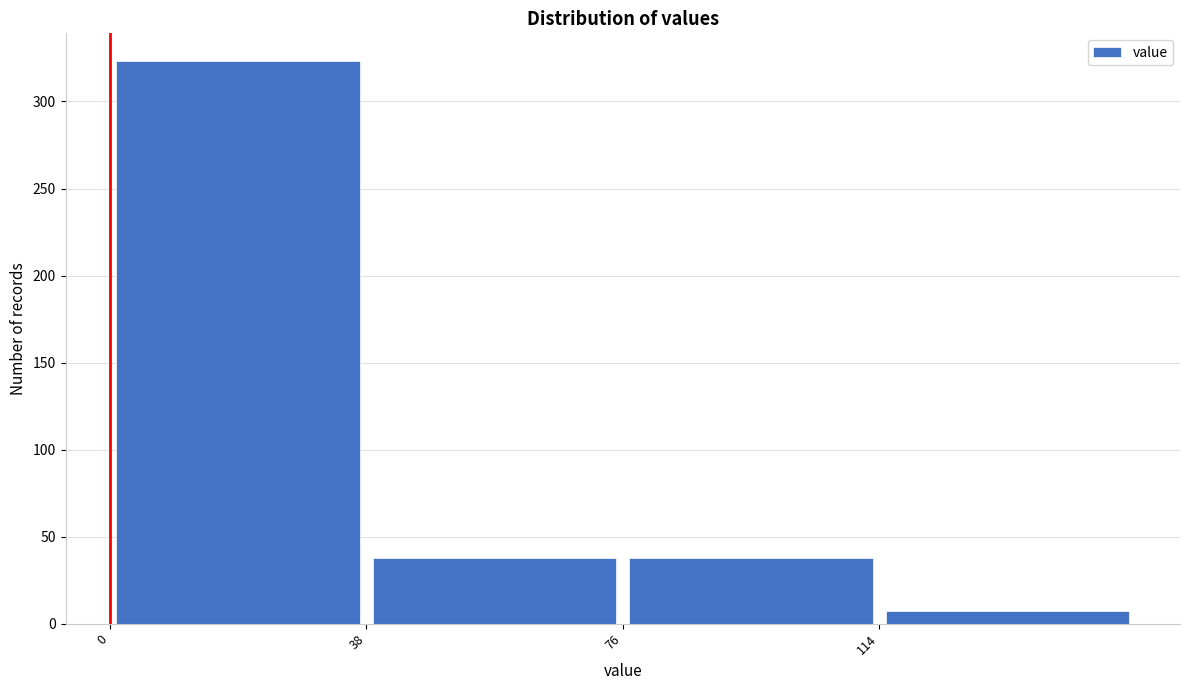

Reading left to right, transcribe this chart: for each bar, give the range it covers on the x-axis and its height. Neither the bar edges nor the heights are printed on the chart, so give them approximately, as read against the axes.

0 to 38: 325
38 to 76: 40
76 to 114: 40
114 to 152: 5